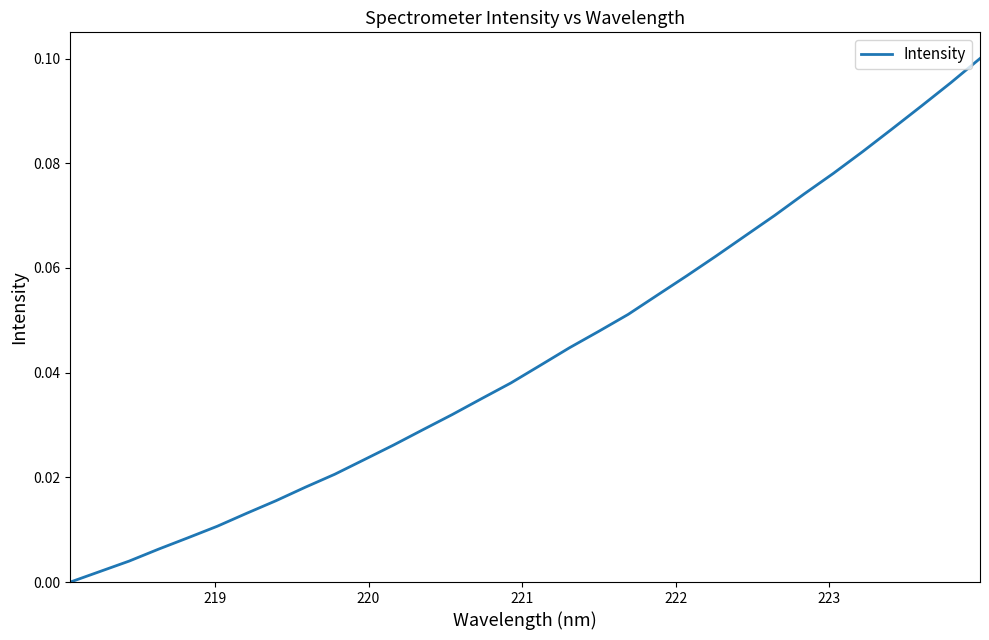

How many lines are shown in the chart?

1